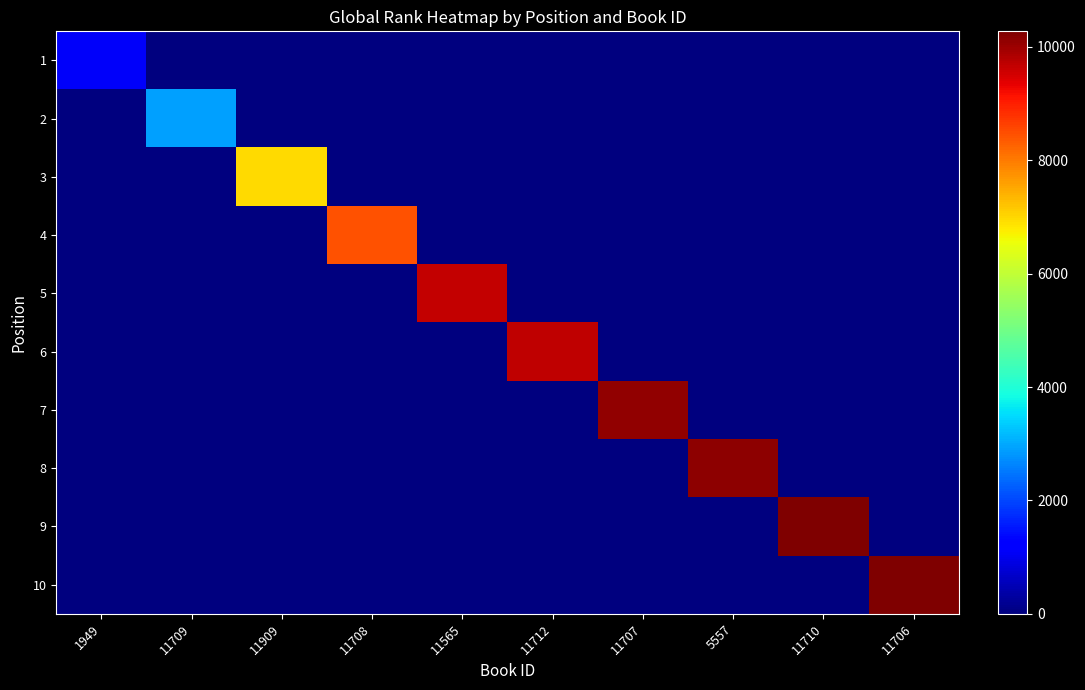

At how many categories does at least one series exceed 2218?

9